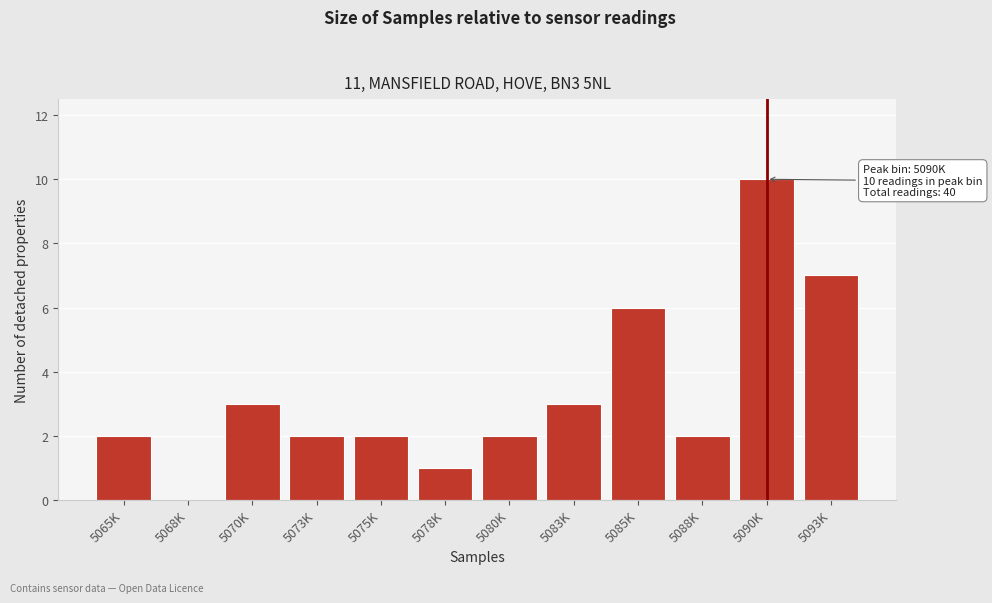

Reading left to right, what are all the values shown in this chart?

5065K=2	5068K=0	5070K=3	5073K=2	5075K=2	5078K=1	5080K=2	5083K=3	5085K=6	5088K=2	5090K=10	5093K=7